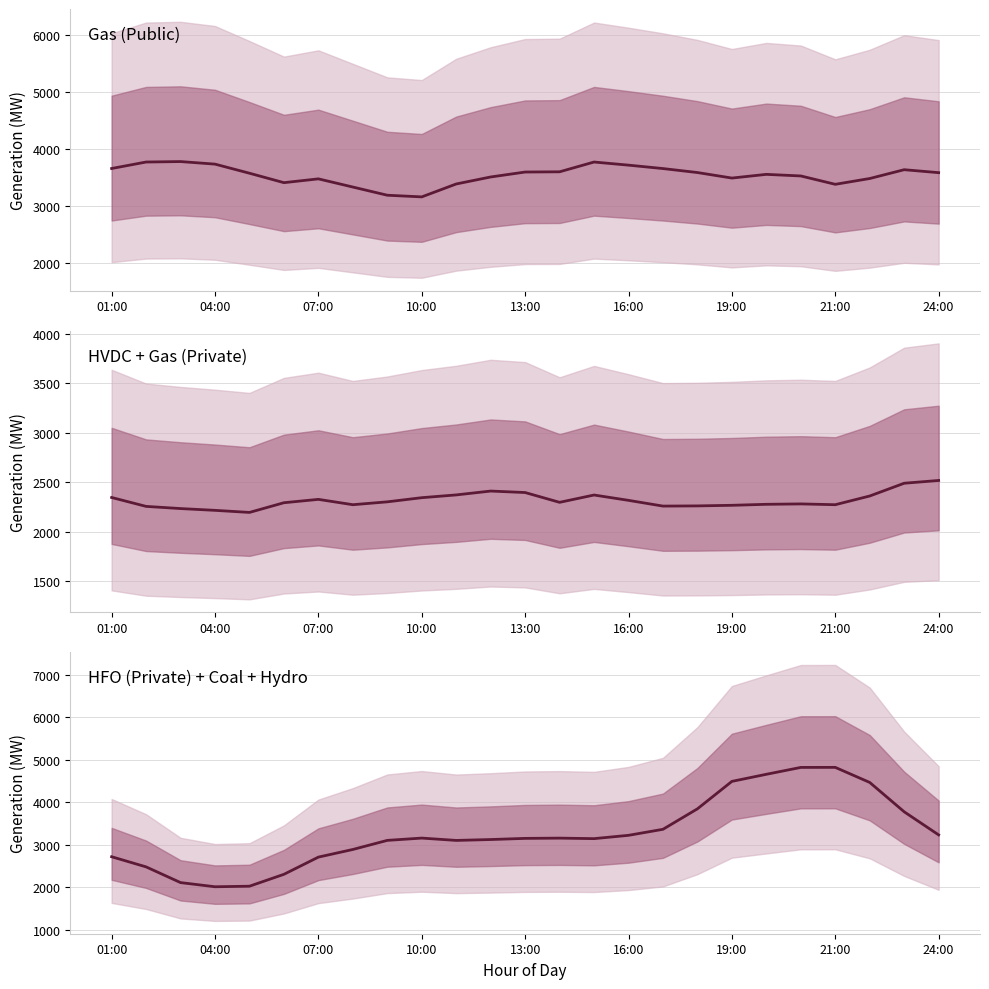

What position from the right is 16:00?

10